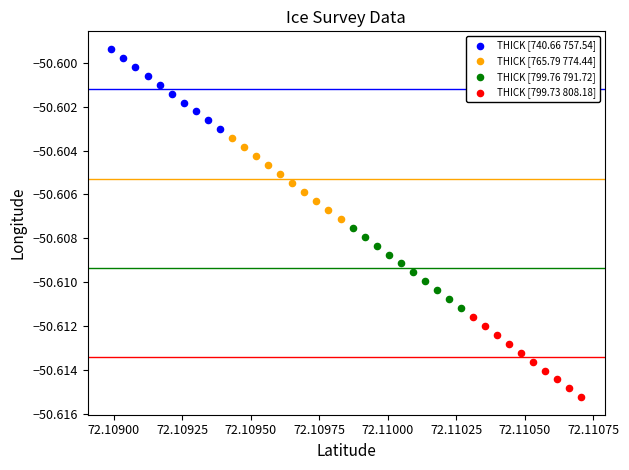

What are all the series names shown in the legend?

THICK [740.66 757.54], THICK [765.79 774.44], THICK [799.76 791.72], THICK [799.73 808.18]